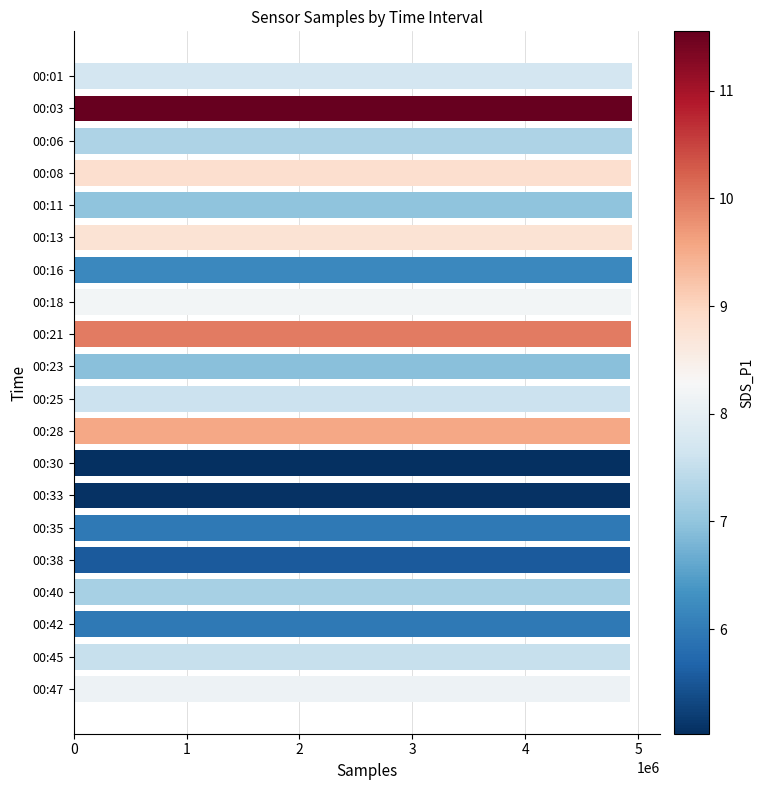

Approximately how many times larger is the value at 00:40 compared to 00:01?

1.0